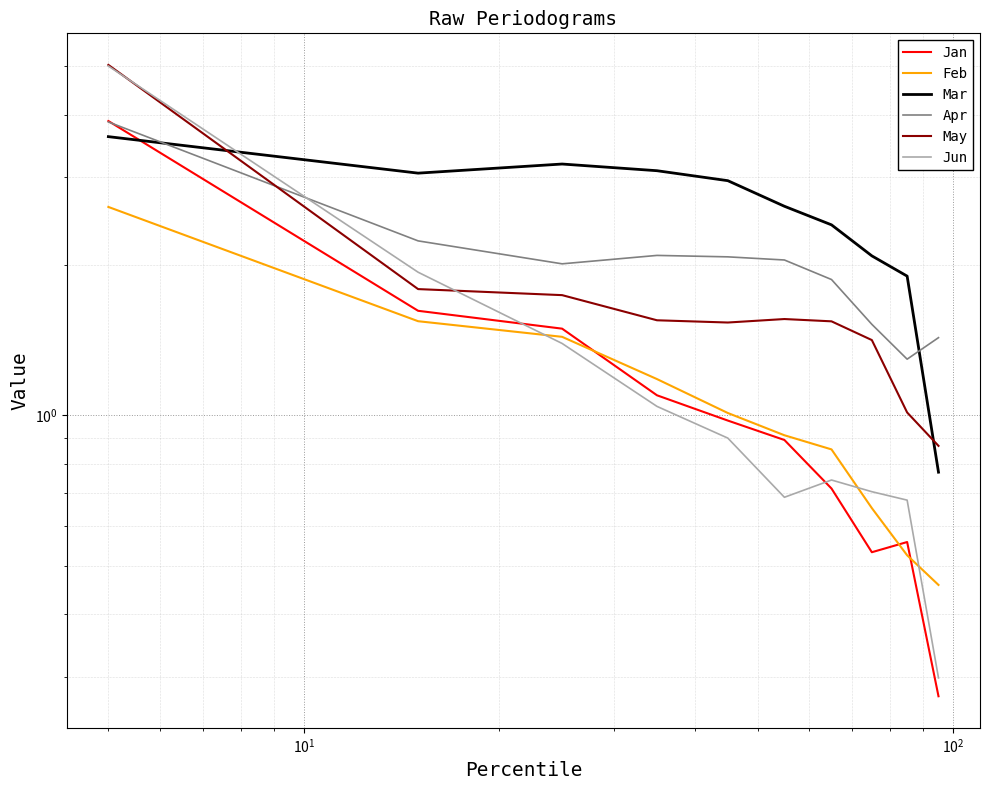

In Jun, how many points are higher than both neighbors (excluding endpoints)?

1